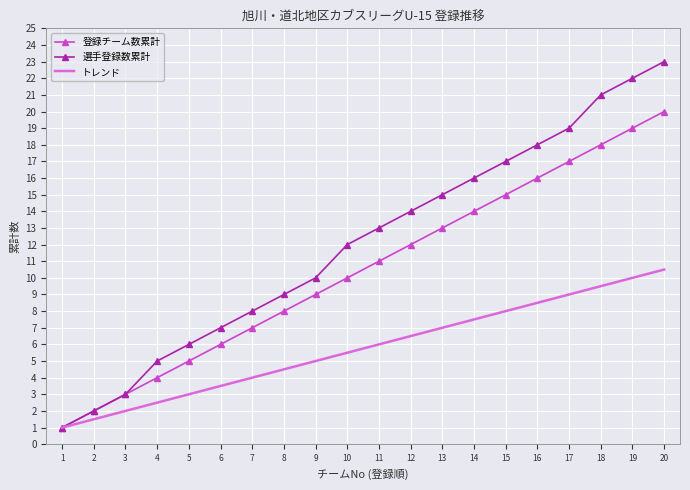

True or false: トレンド has more than 0 points higher than both neighbors.

False